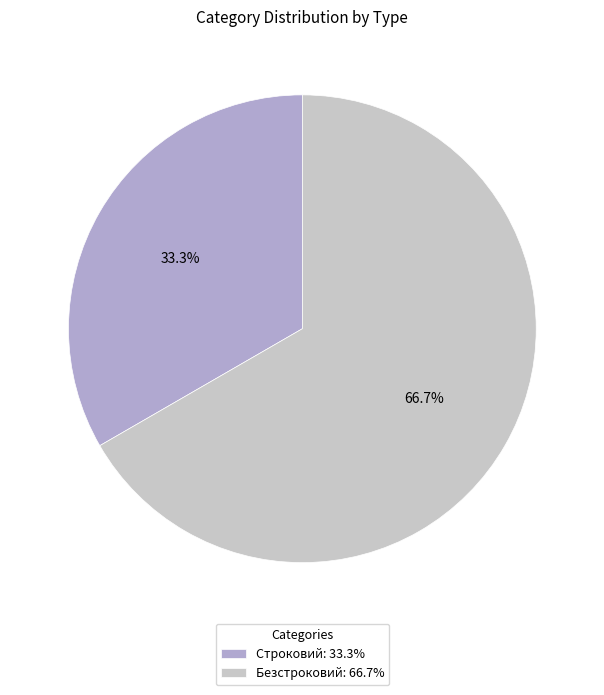

To the nearest percent, what is the combined percentage of Строковий and Безстроковий?

100%